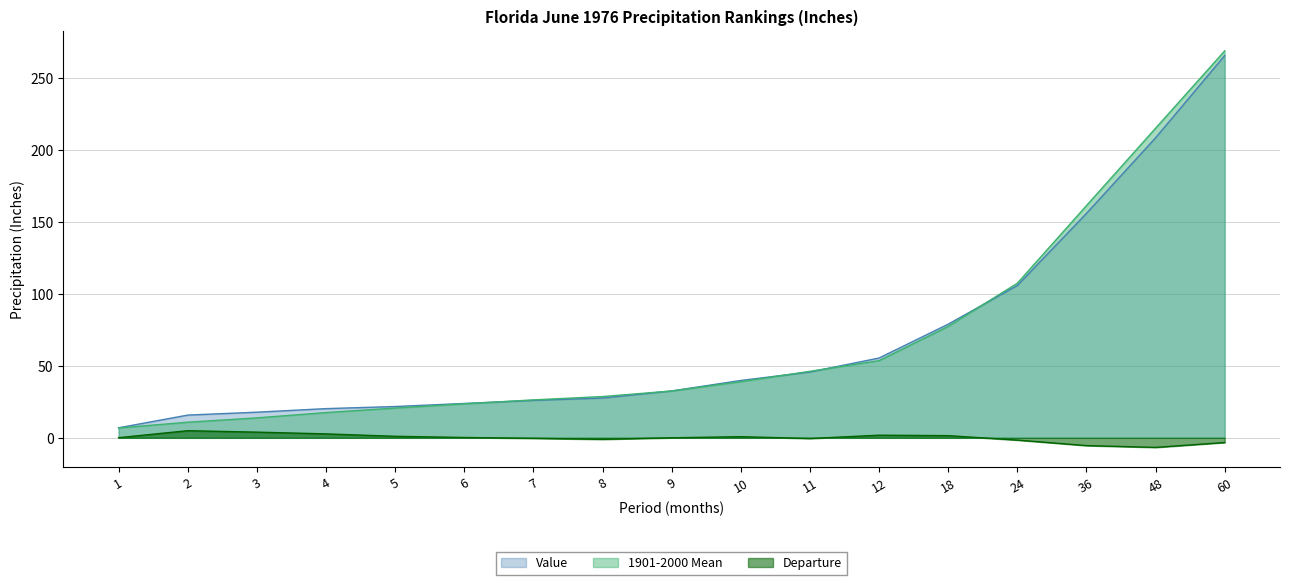

What is the approximate value of Value at 12?

55.5